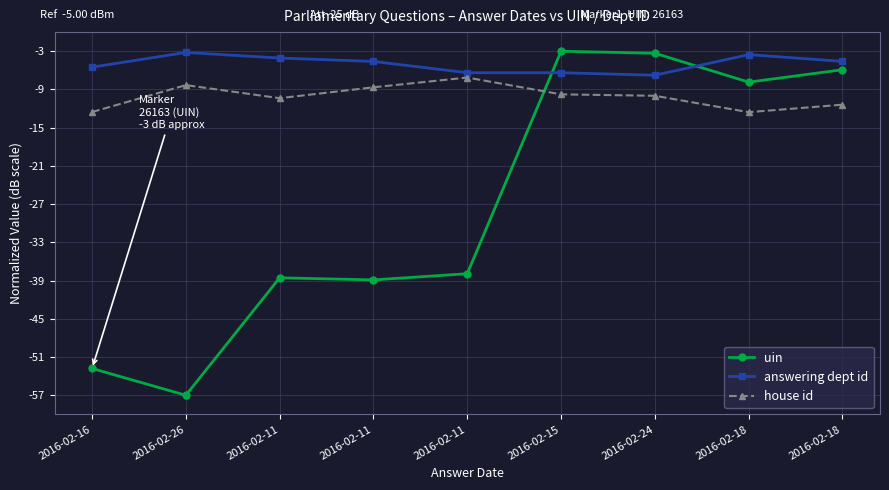

Between which two adjacent categories do answering dept id and uin first intersect?

2016-02-11 and 2016-02-15